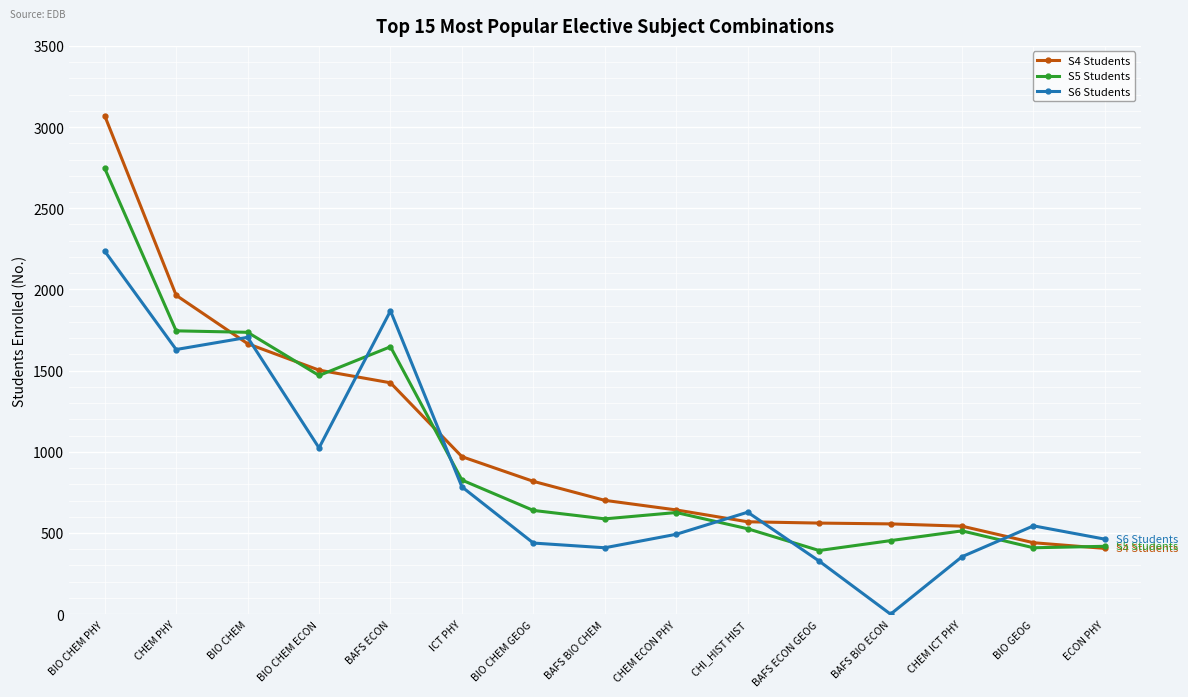

True or false: S4 Students has a value of 1503 at BIO CHEM ECON.

True